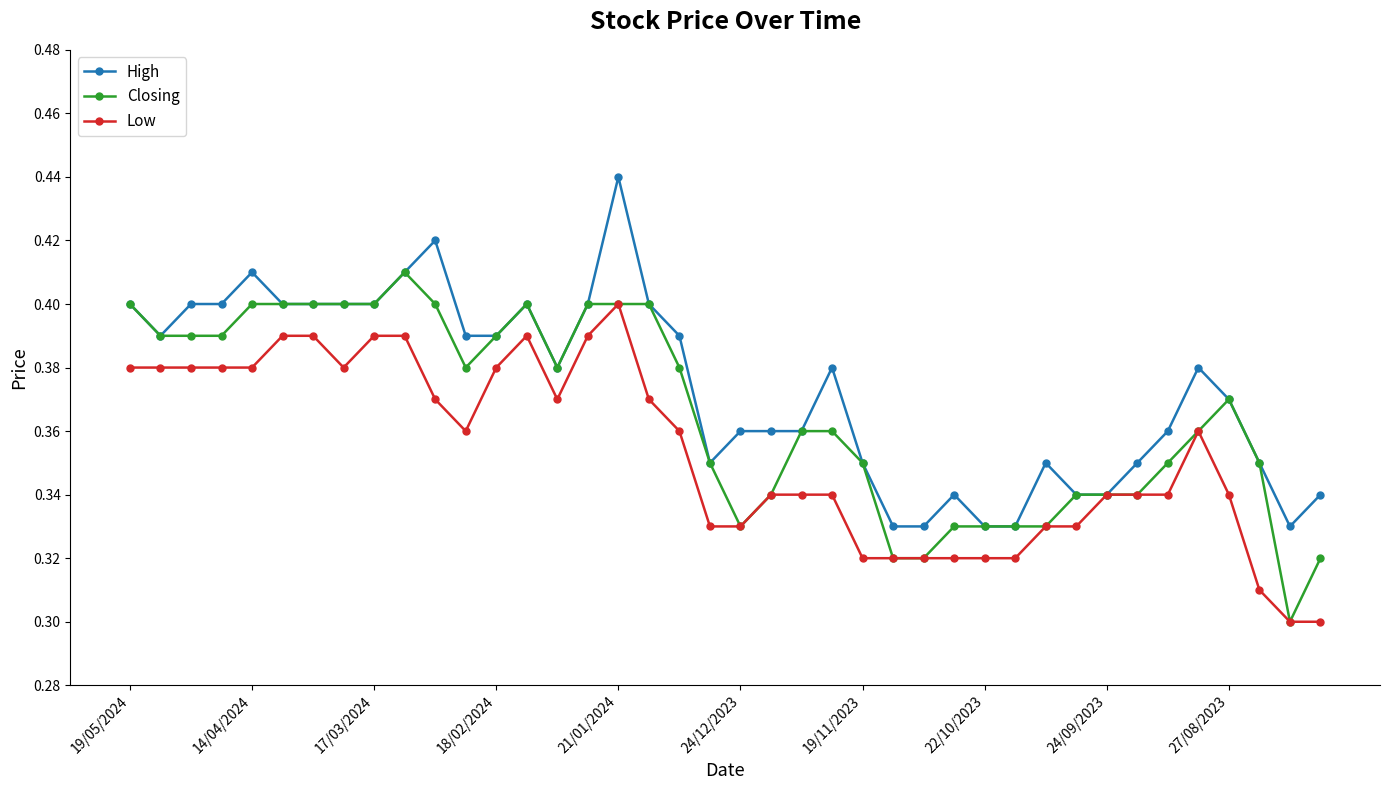

True or false: High has more than 0 points higher than both neighbors.

True